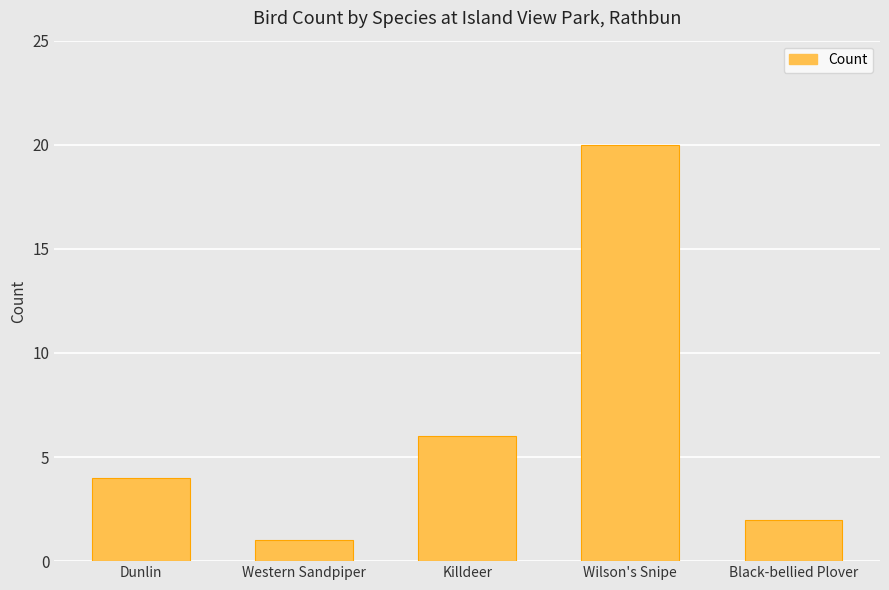

What is the sum of all values?

33